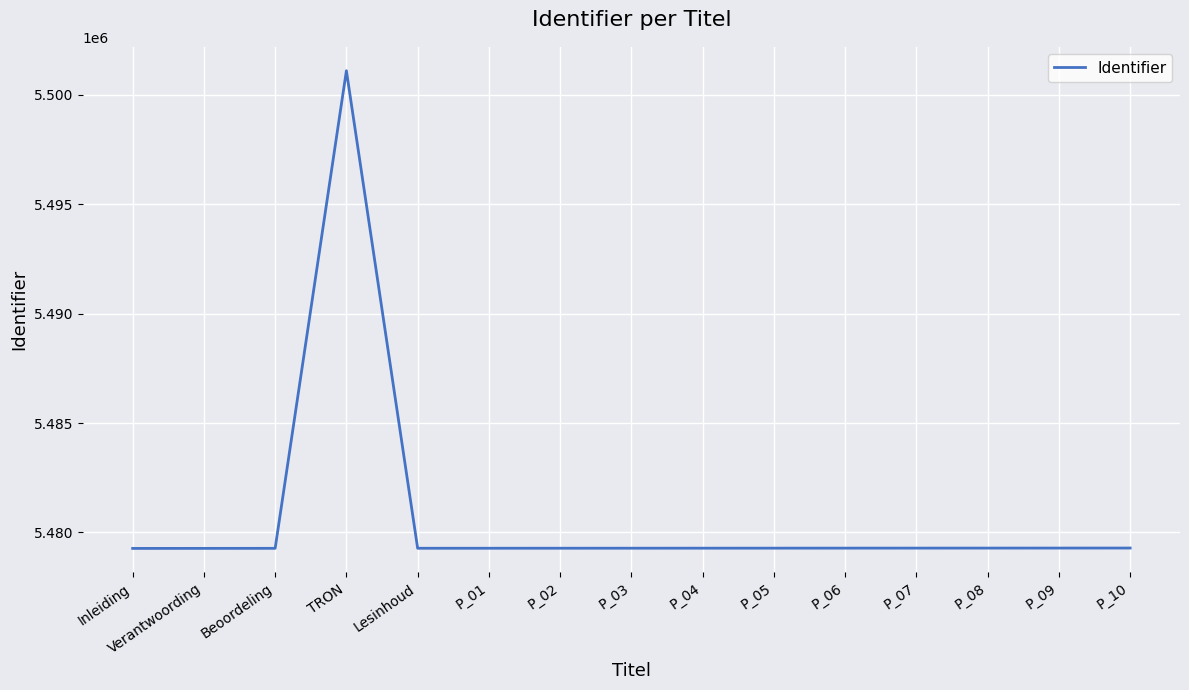

What is the minimum value shown in the chart?

5479271